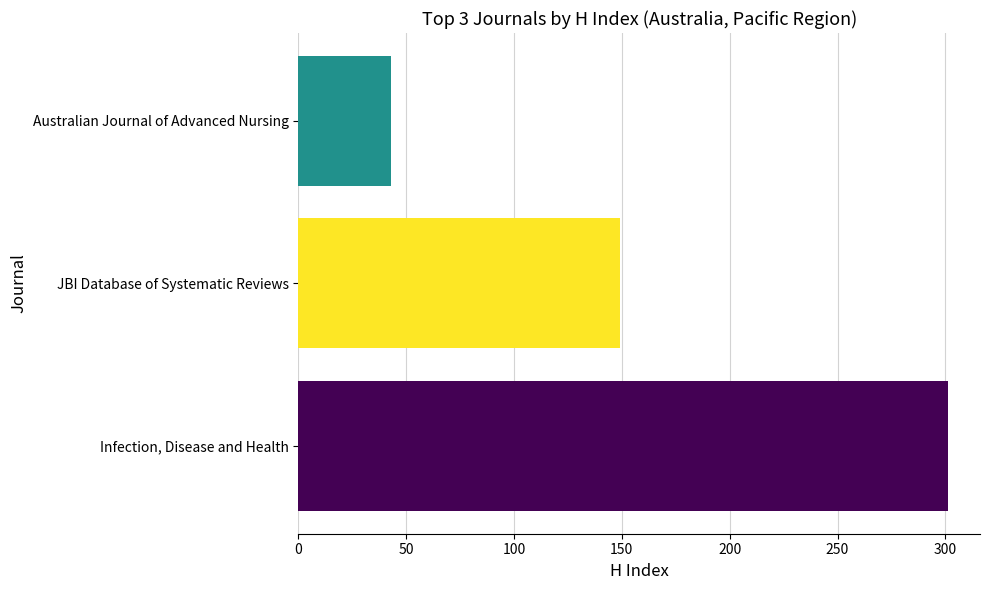

Reading top to bottom, what are all the values shown in this chart?

43	149	301